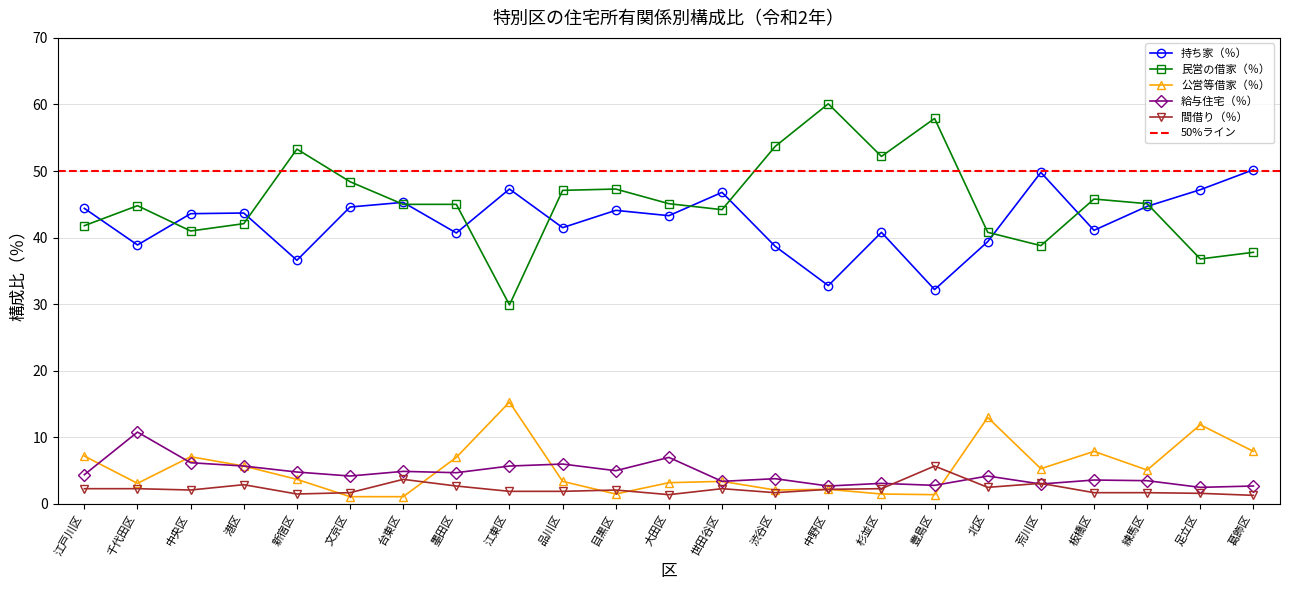

At which category does the chart reach its peak across all series?

中野区